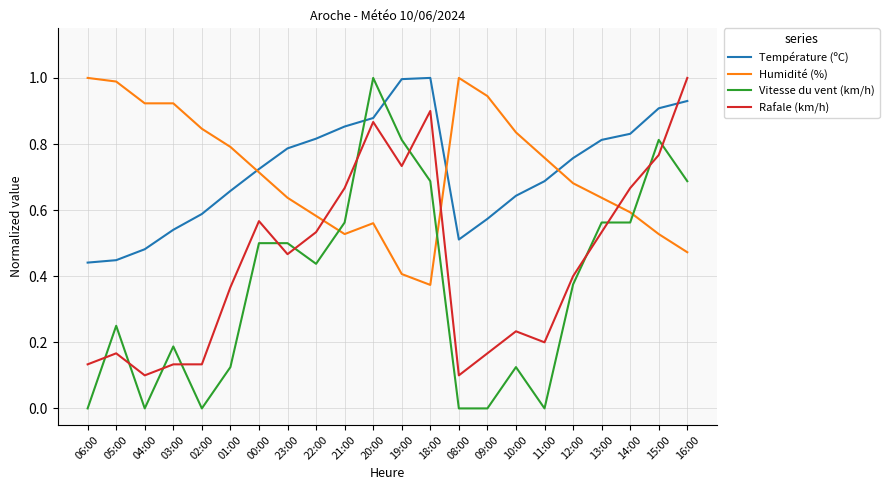

Which series has the widest spread of values?

Vitesse du vent (km/h)